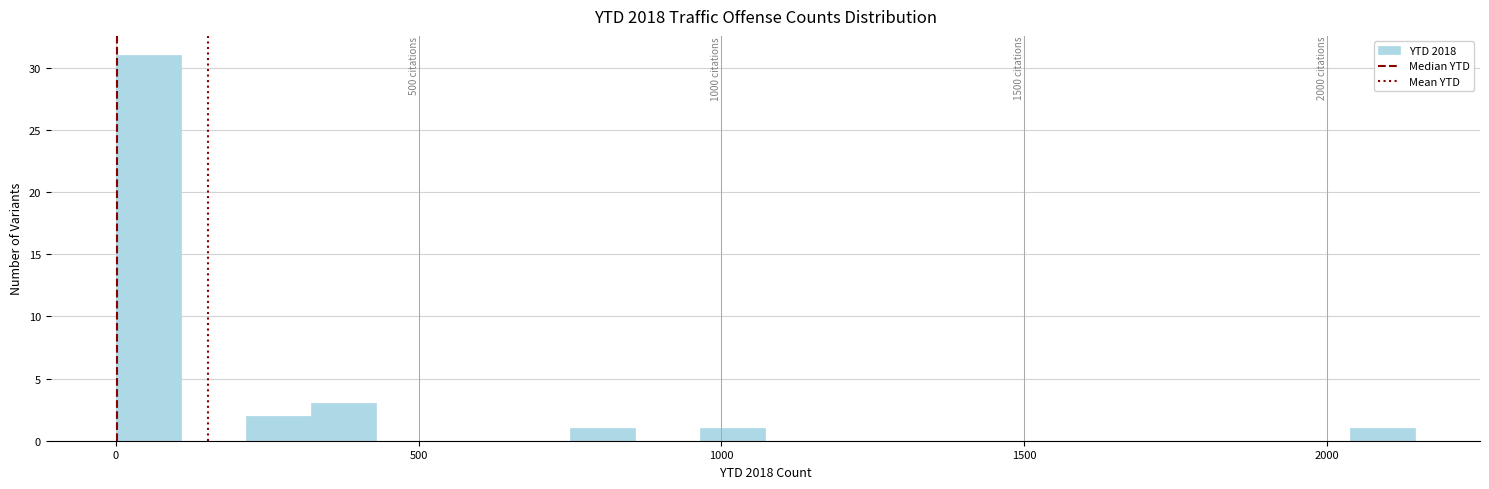

Around what value on the x-axis is the tallest bar? Give the approximate position of its centre, as read against the axis.

50